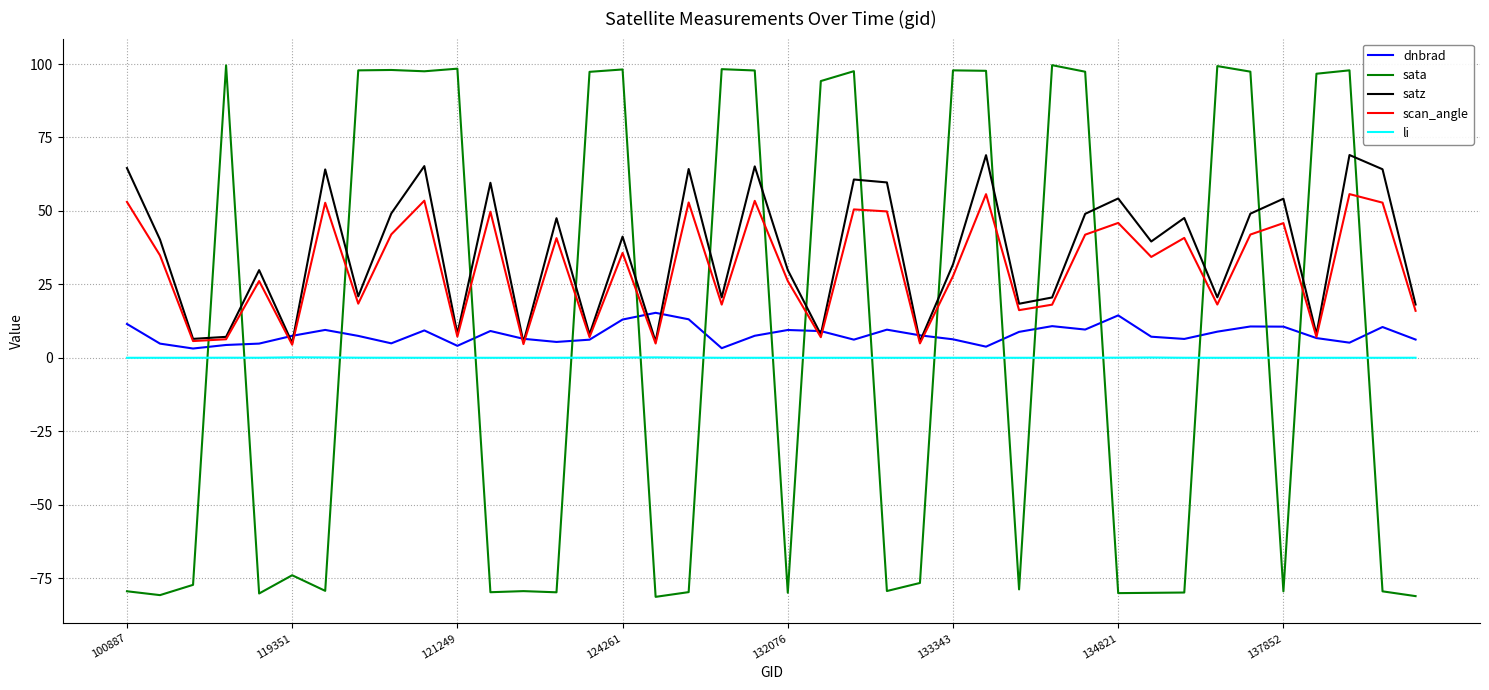

How many lines are shown in the chart?

5